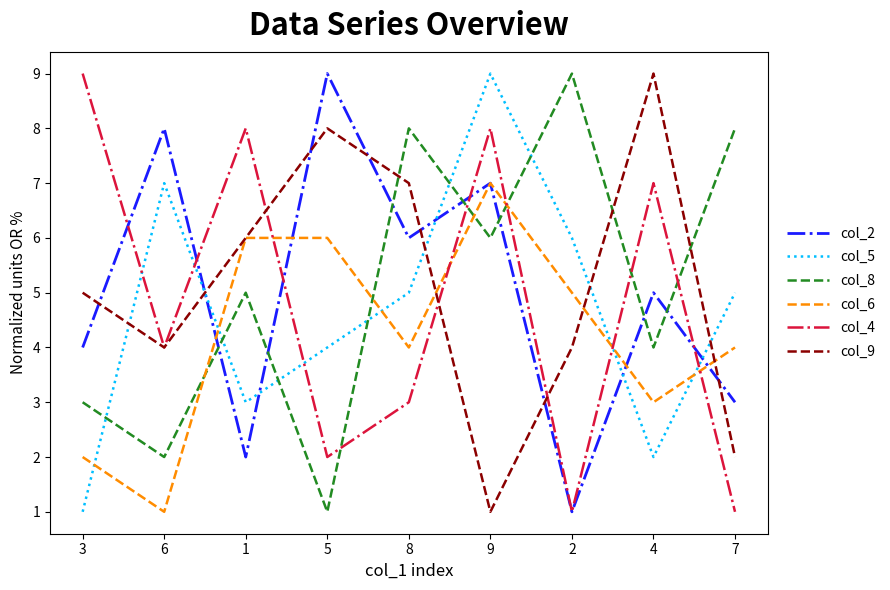

How many interior local valleys does the col_5 series have?

2